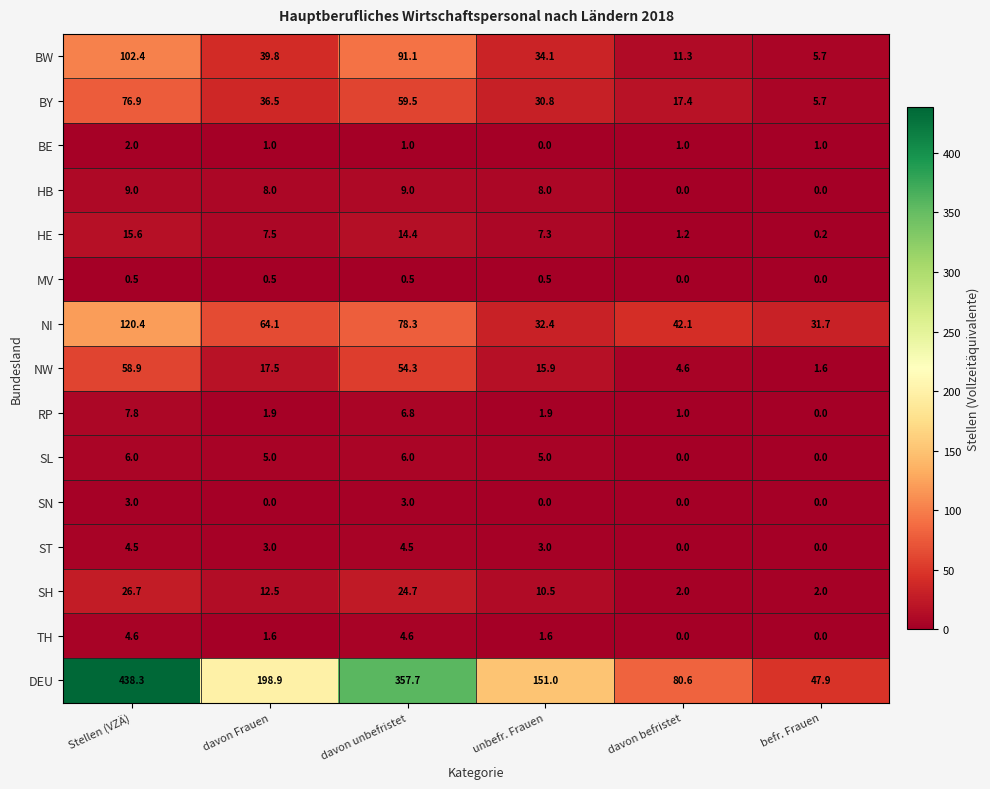

At which category is the sum across all series the highest?

Stellen (VZÄ)